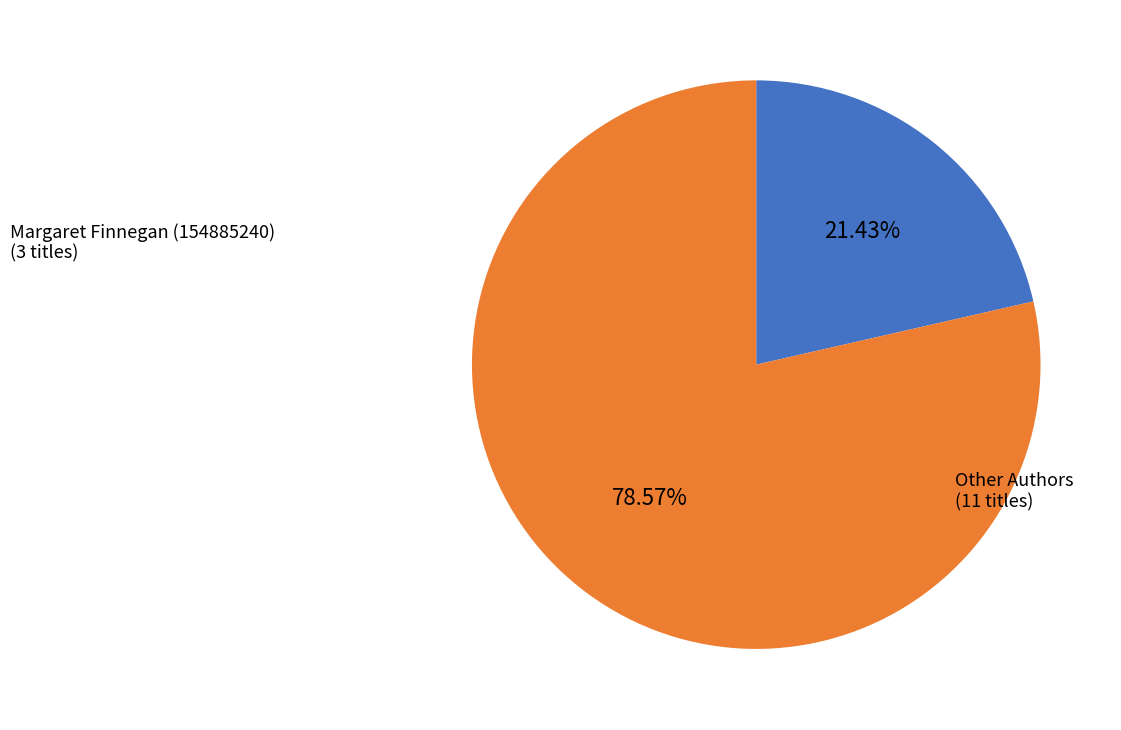

Does any single category account for the majority?

Yes